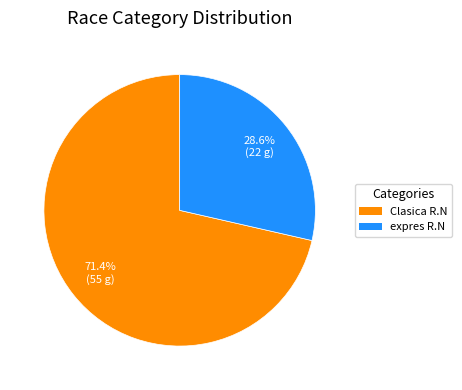

How many segments does this pie chart have?

2